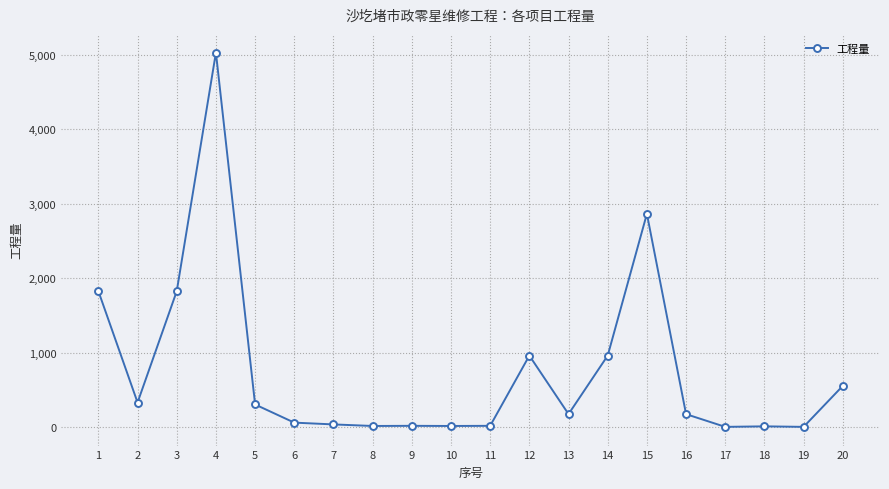

The value at 16 is 171.9. True or false?

True